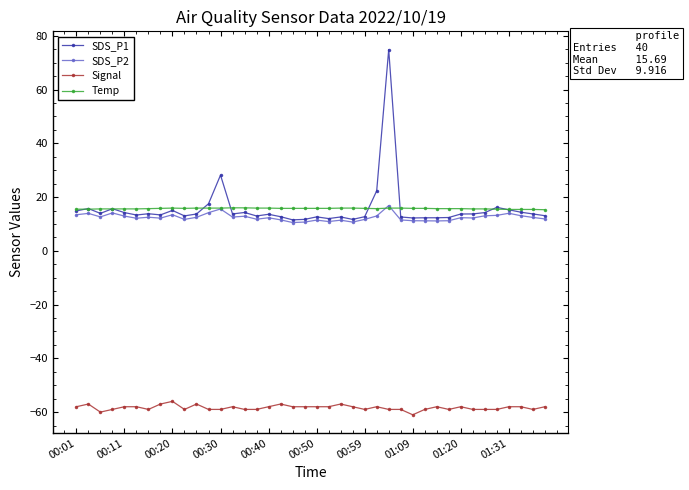

What is the highest value of the Temp series?

16.0